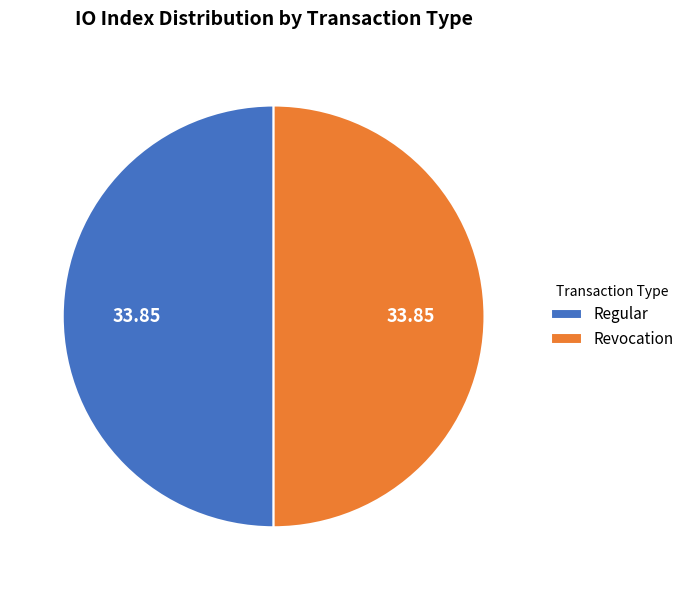

What is the ratio of the value at Regular to the value at Revocation?

1.0